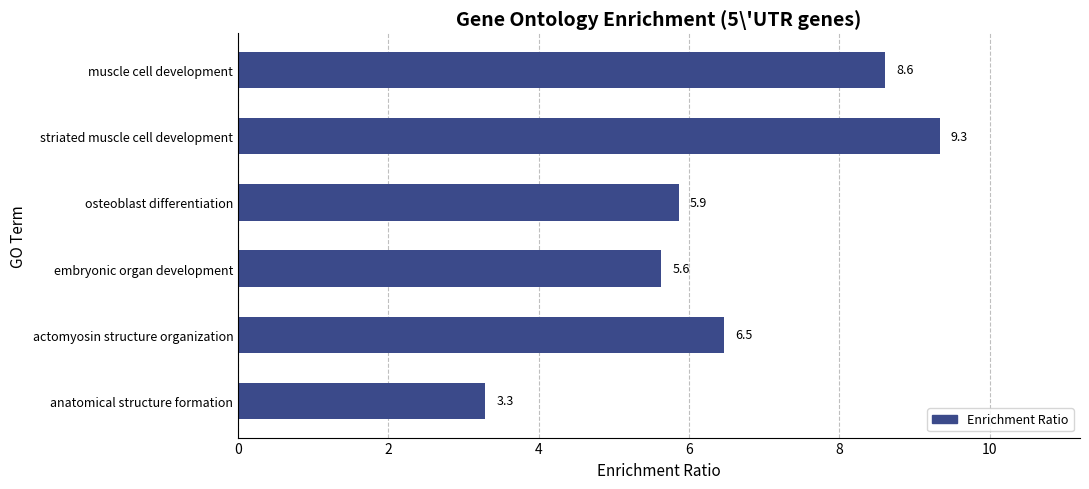

Rank the categories by value from lowest to highest.

anatomical structure formation, embryonic organ development, osteoblast differentiation, actomyosin structure organization, muscle cell development, striated muscle cell development